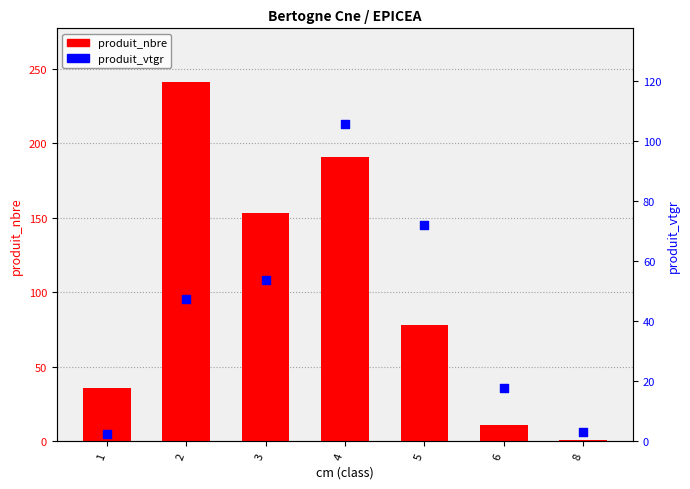

What are all the series names shown in the legend?

produit_nbre, produit_vtgr